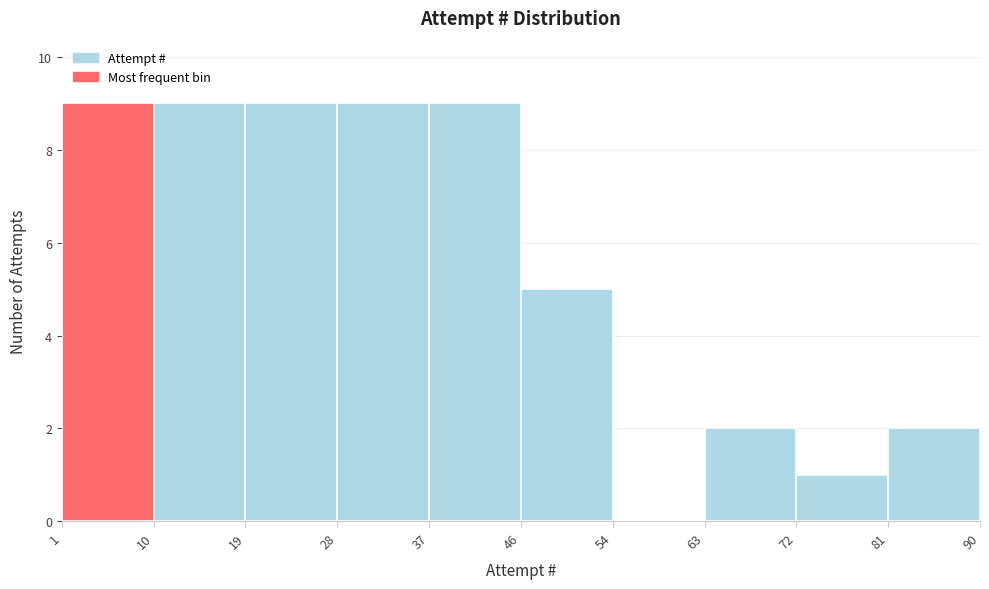

How tall is the bar that spans 37 to 46 on the x-axis? The values are not printed on the chart, so give them approximately, as read against the axis.

9